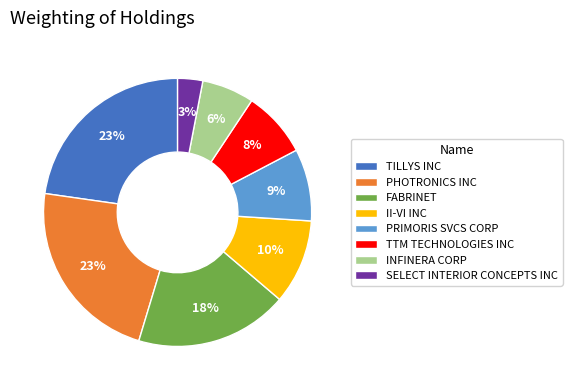

Which has a higher value, II-VI INC or SELECT INTERIOR CONCEPTS INC?

II-VI INC